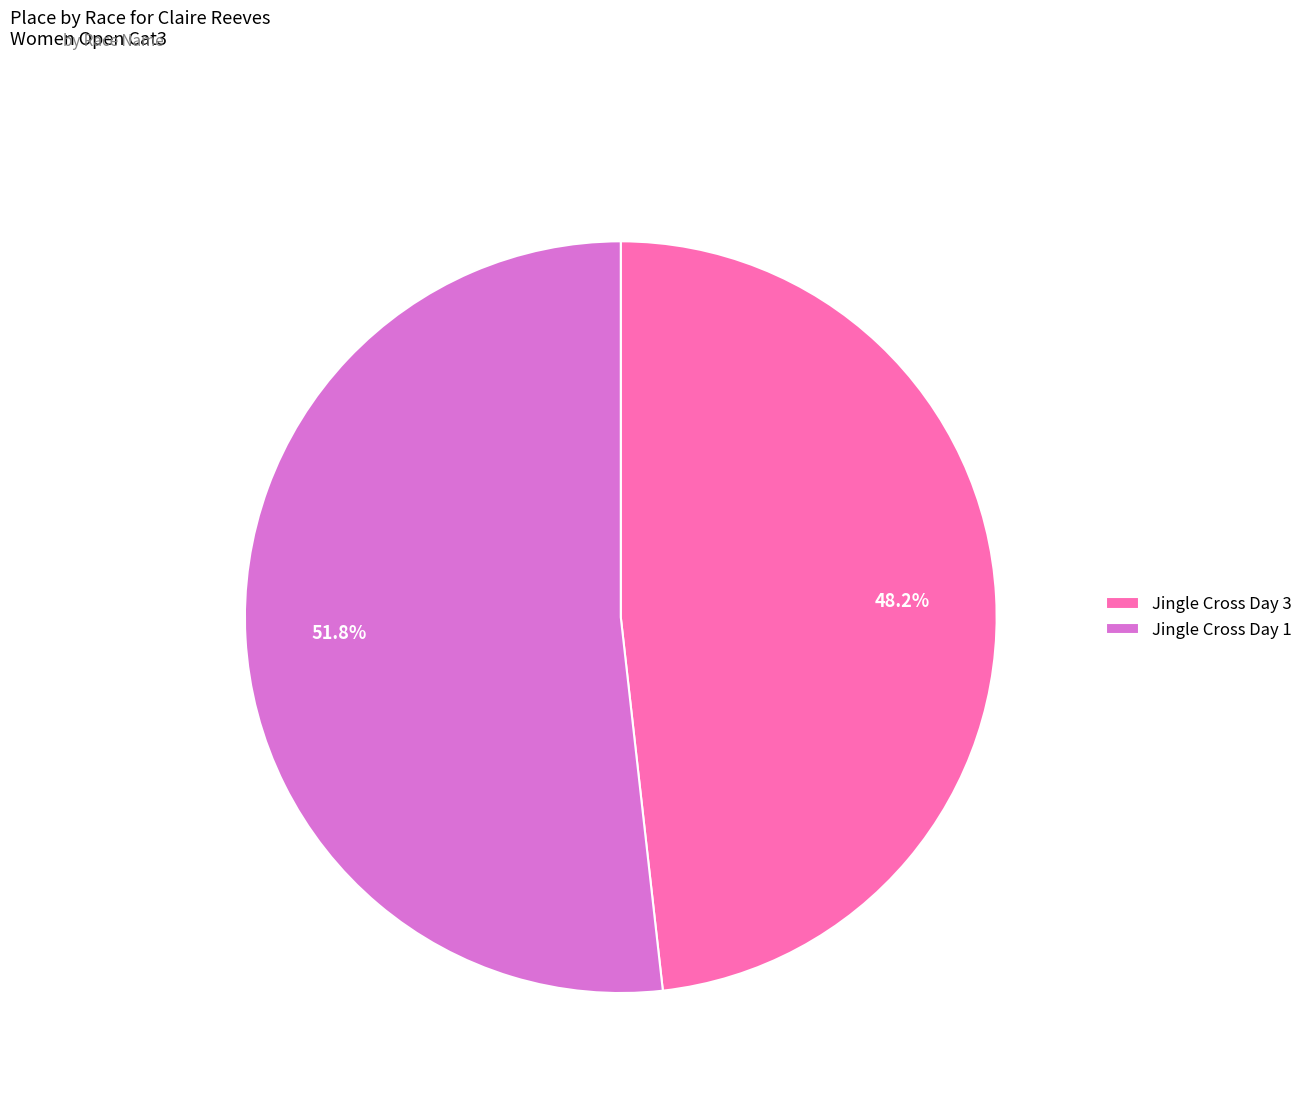

Which slice is the largest?

Jingle Cross Day 1